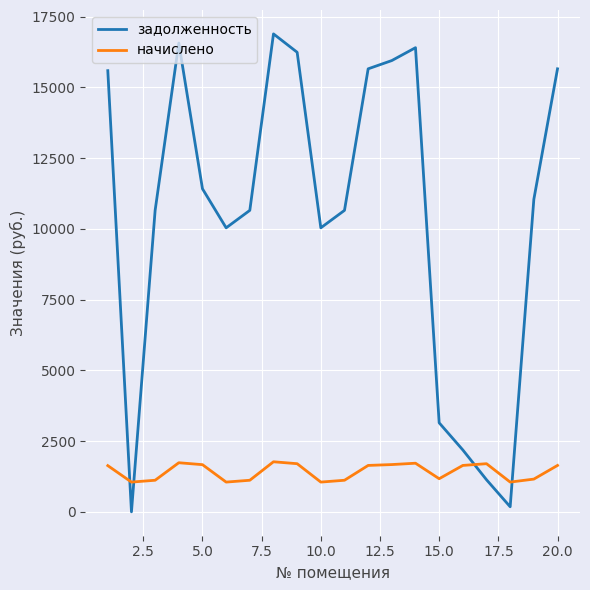

In начислено, how many points are lower than both neighbors (excluding endpoints)?

5